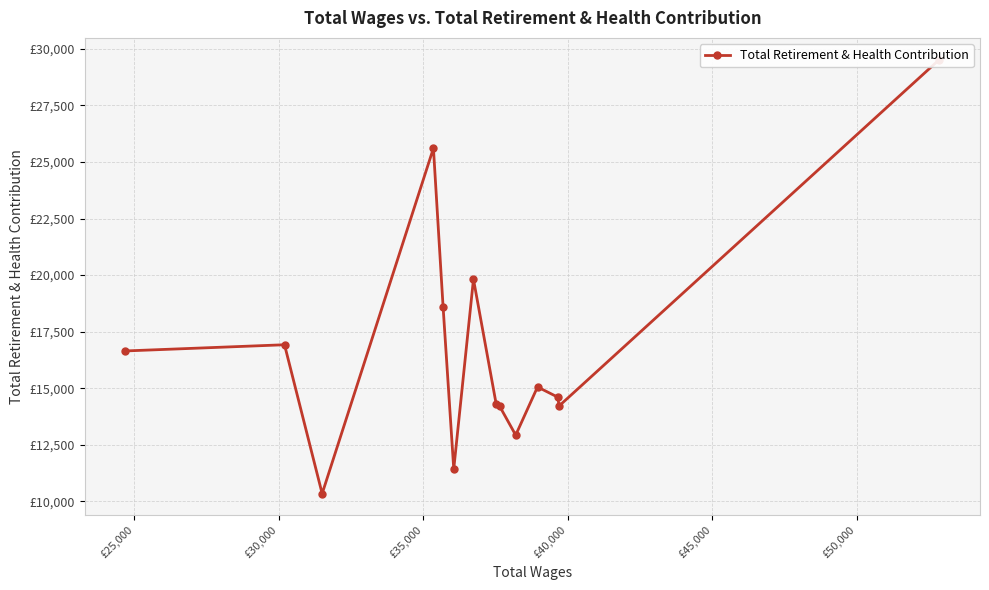

True or false: the data shows 20793 at £35,000.

False